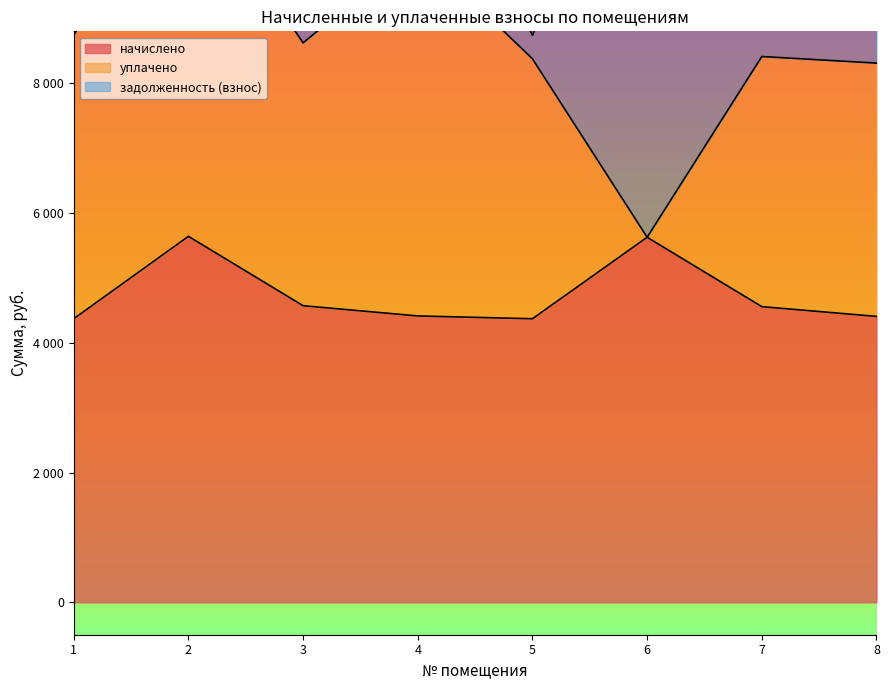

Which series ends up on top after the final intersection of уплачено and задолженность (взнос)?

уплачено